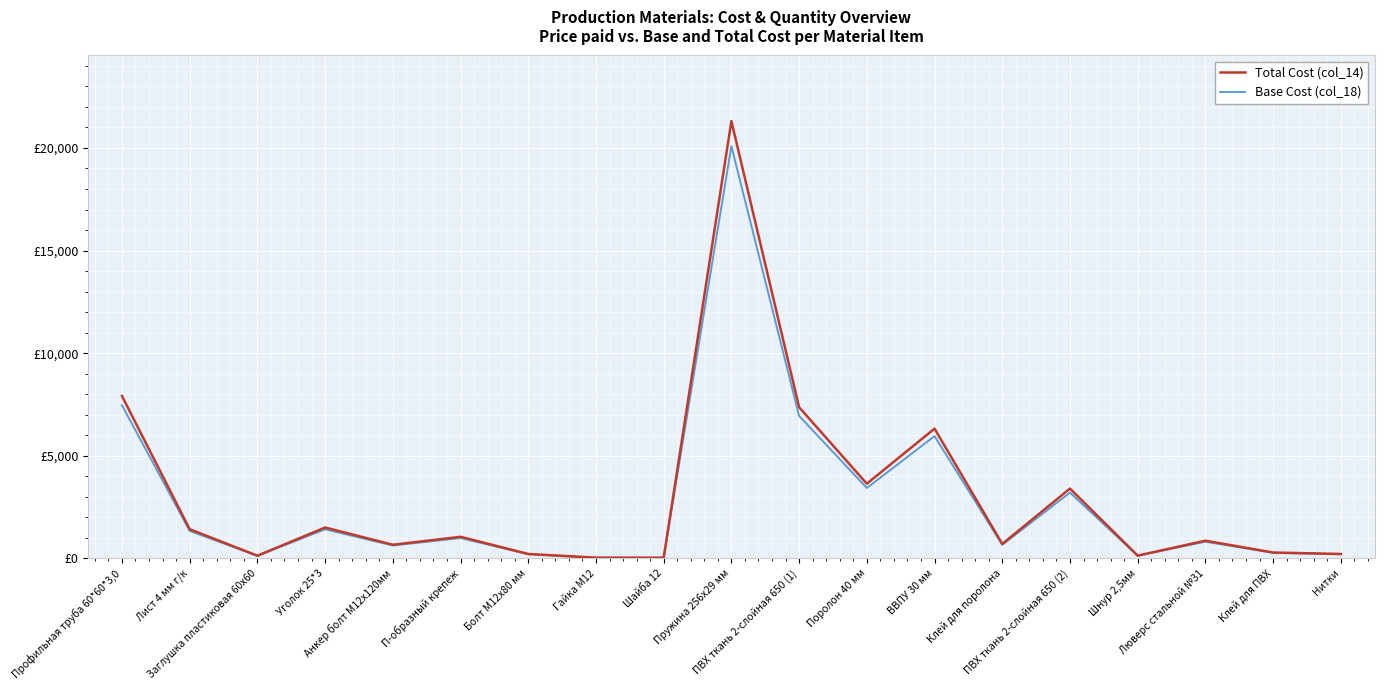

What are all the series names shown in the legend?

Total Cost (col_14), Base Cost (col_18)